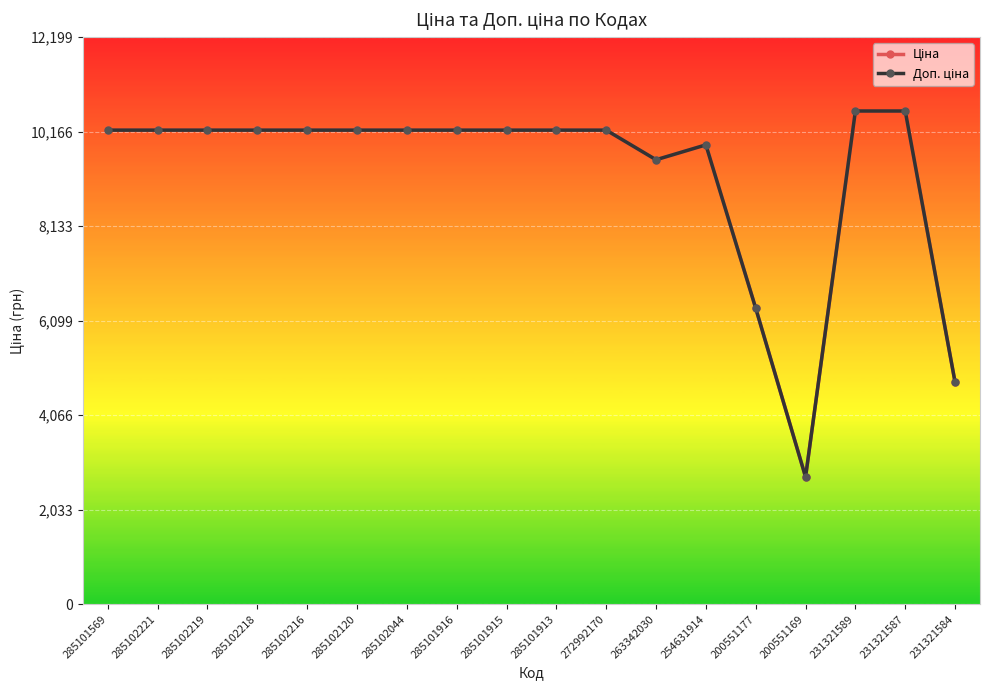

What is the label of the 17th point from the right?

285102221